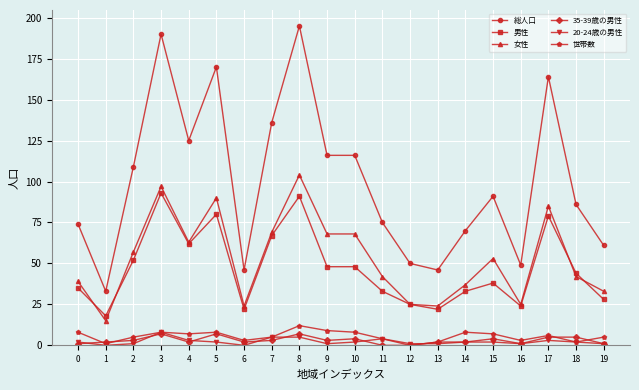

What is the total value across all series at 15?

195